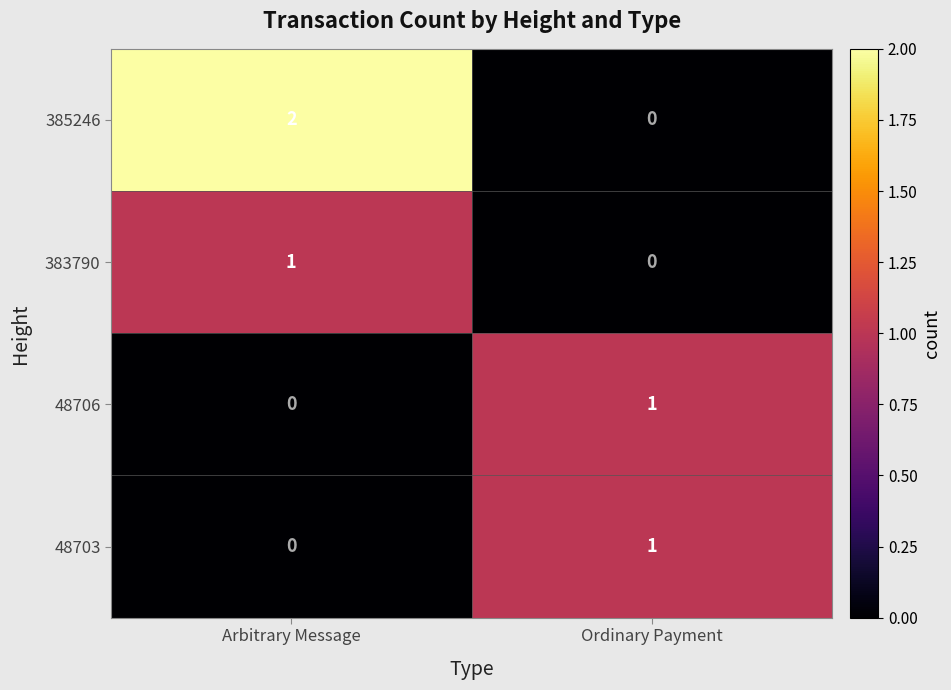

The 383790 series shows 1 at Ordinary Payment. True or false?

False